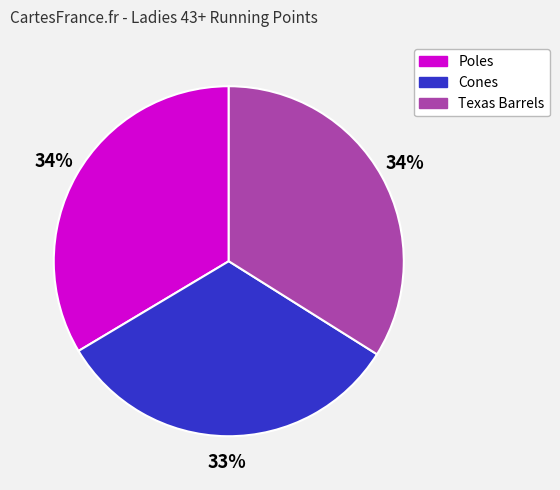

To the nearest percent, what is the average slice percentage?

33%